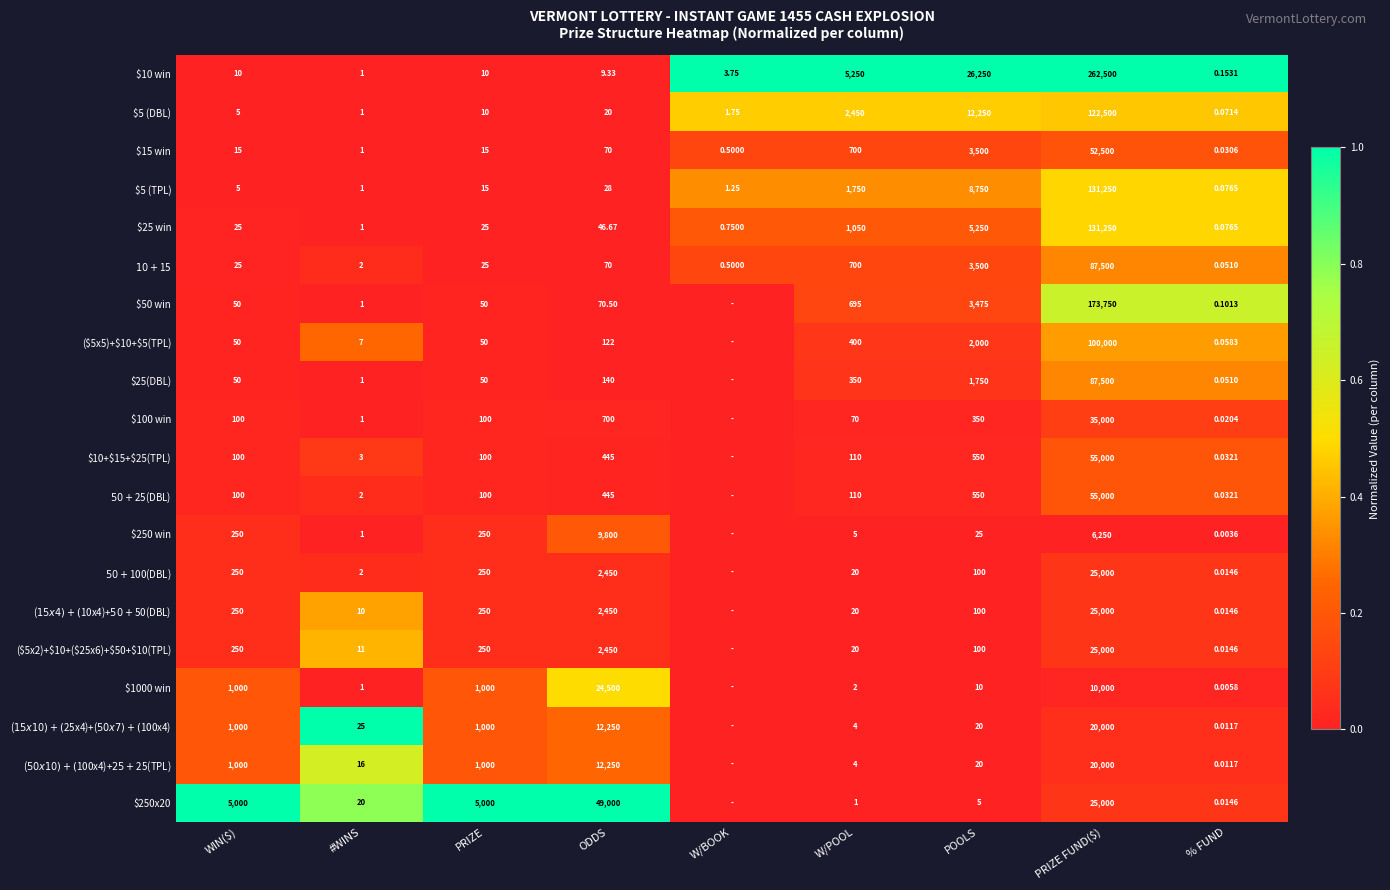

At which category is the sum across all series the highest?

% FUND